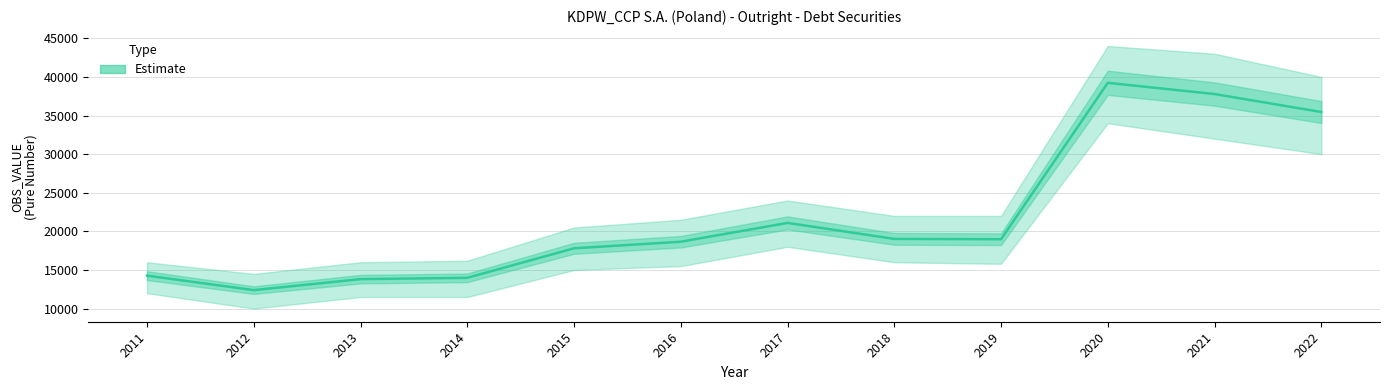

What is the change in value from 2018 to 2022?

+16428